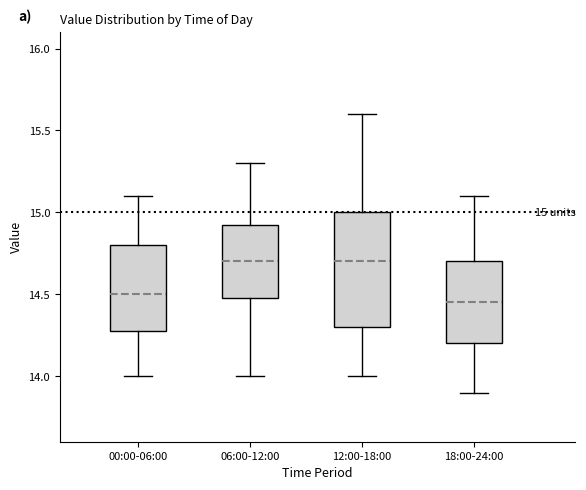

Comparing the boxes themselves (not the whiskers), which one is the tallest?

12:00-18:00